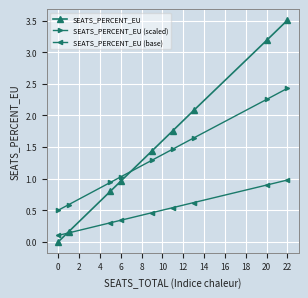

Which series has the widest spread of values?

SEATS_PERCENT_EU